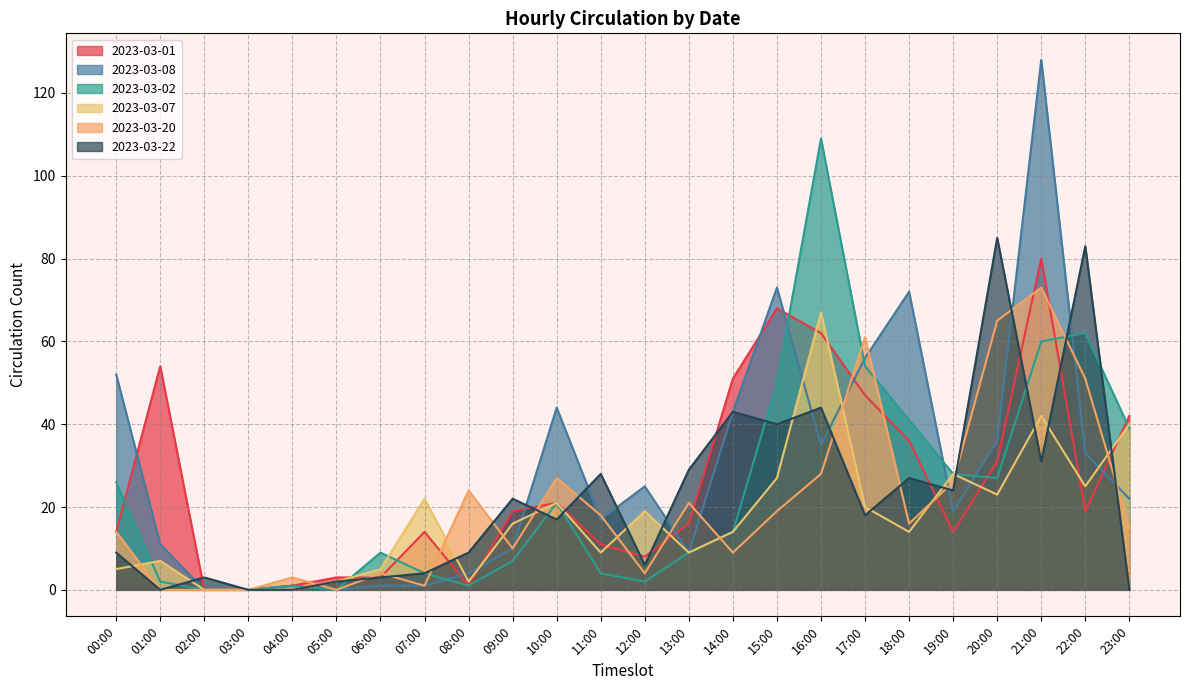

Is it true that 2023-03-07 equals 5 at 00:00?

True